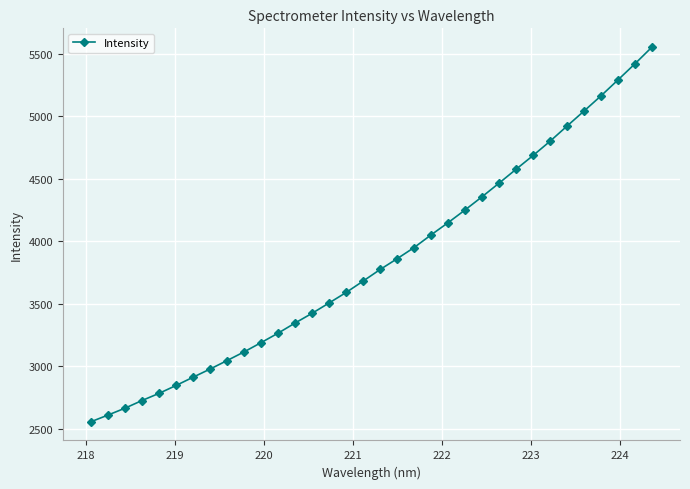

What is the value of the 23rd point from the left?

4250.6